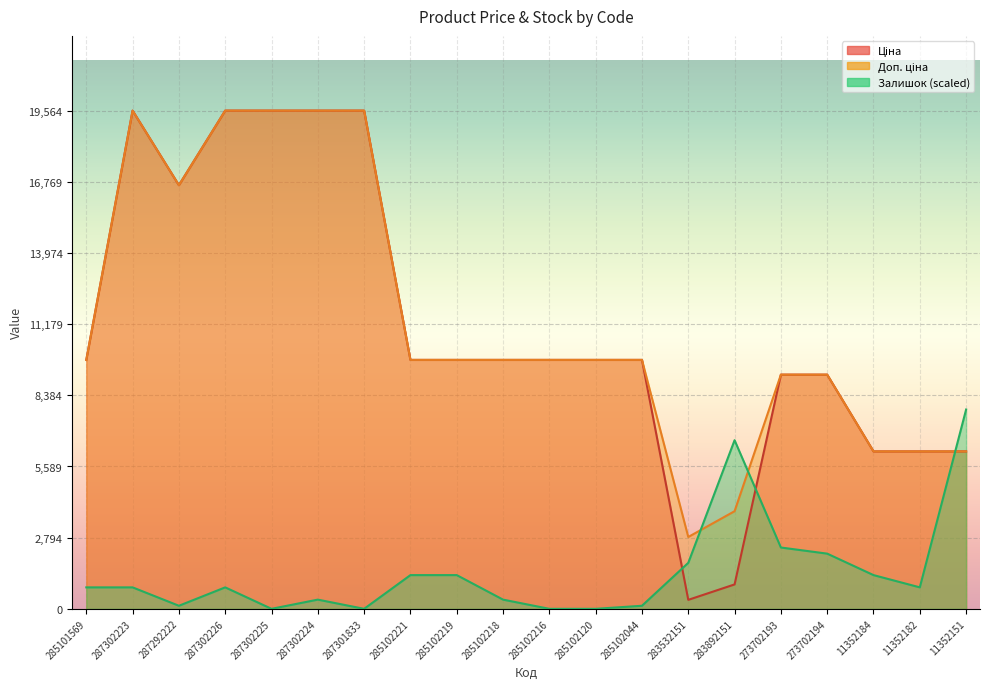

List the series in order of their peak value, lowest first.

Залишок, Ціна, Доп. ціна